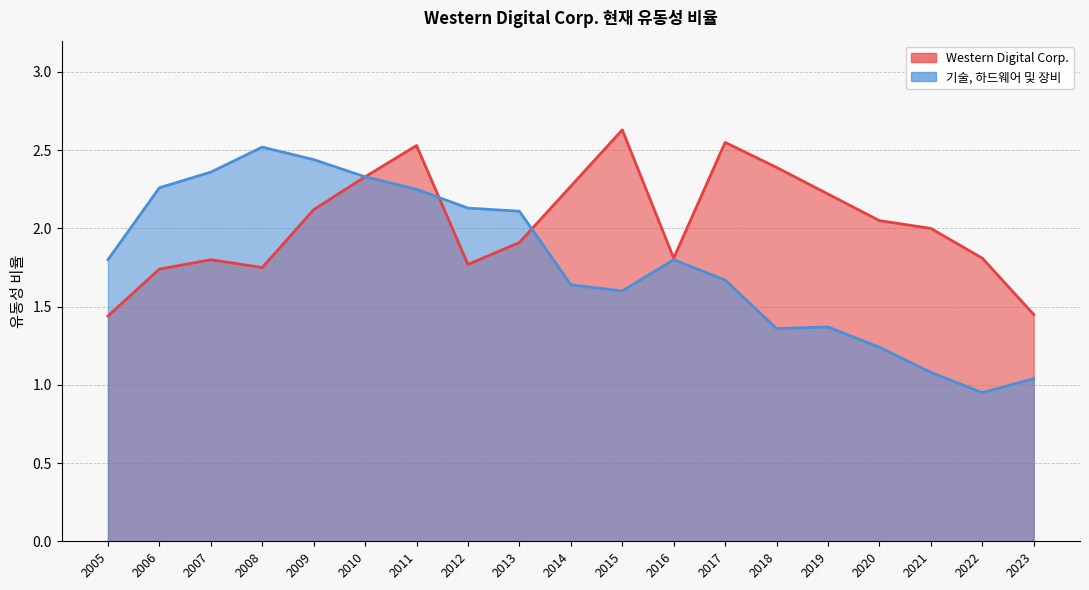

How many values in the 기술, 하드웨어 및 장비 series are below 1?

1